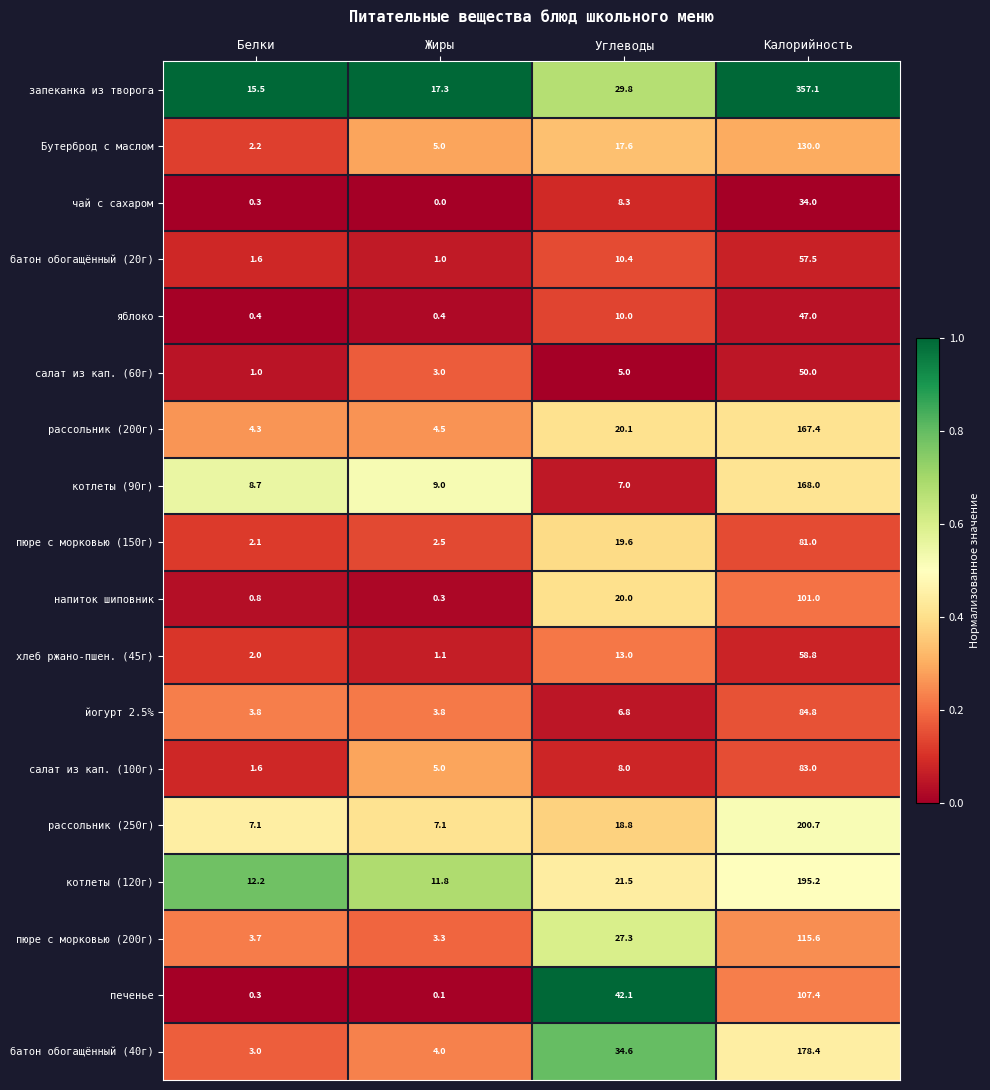

Rank the categories by хлеб ржано-пшен. (45г) value from highest to lowest.

Калорийность, Углеводы, Белки, Жиры